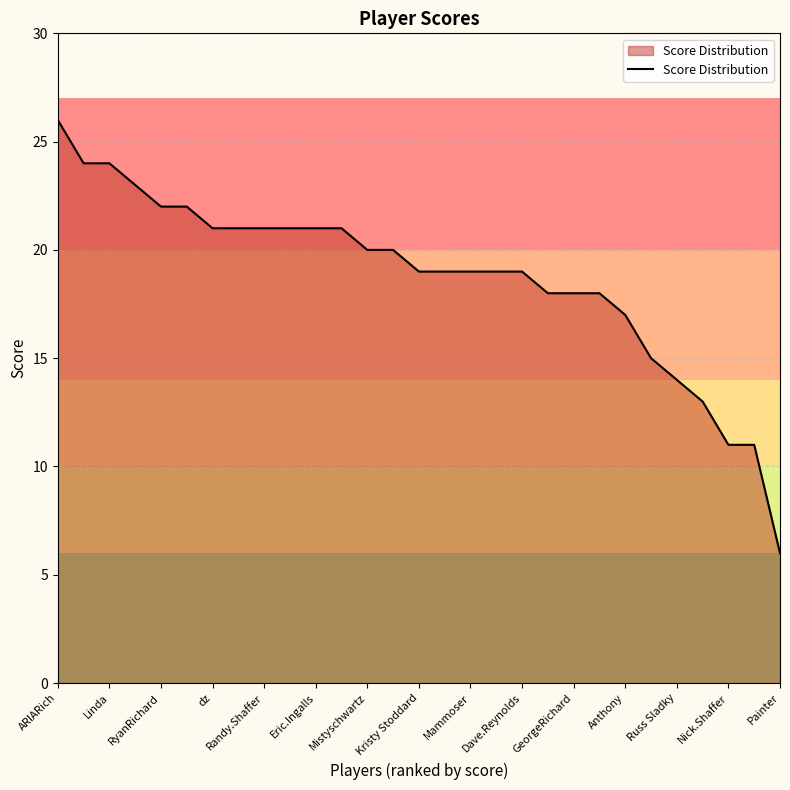

What is the minimum value shown in the chart?

6